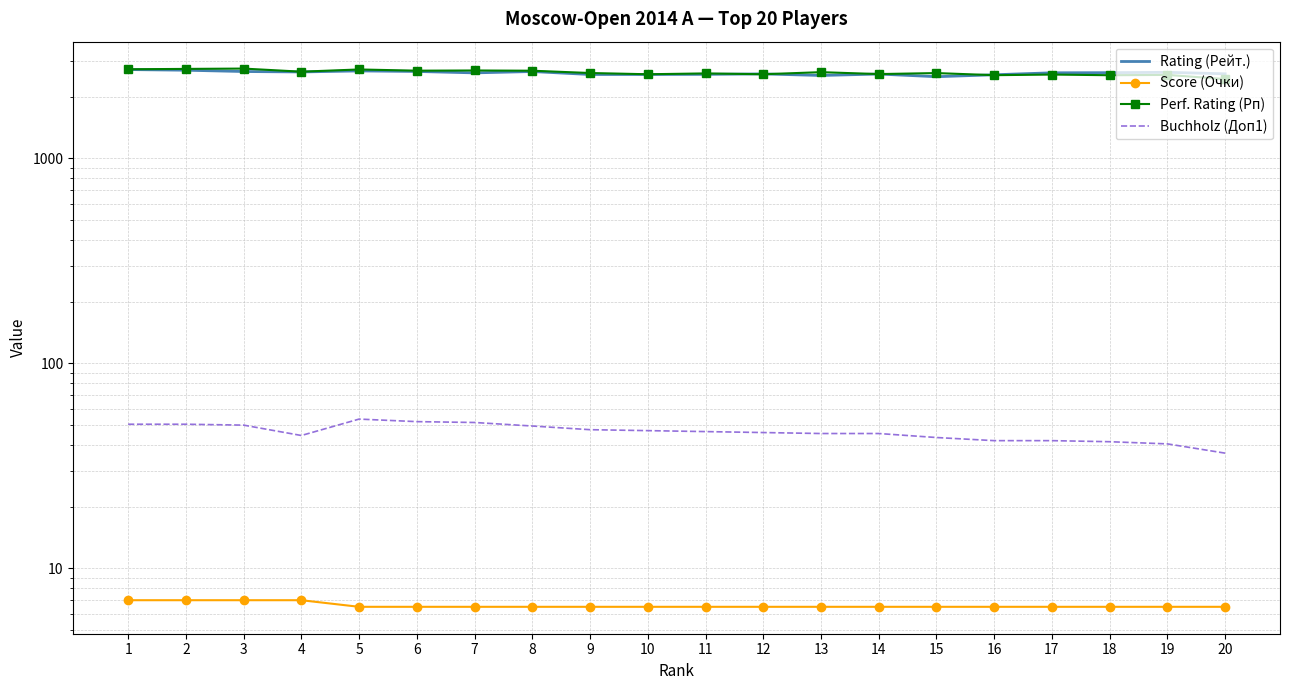

At which category is the sum across all series the highest?

1